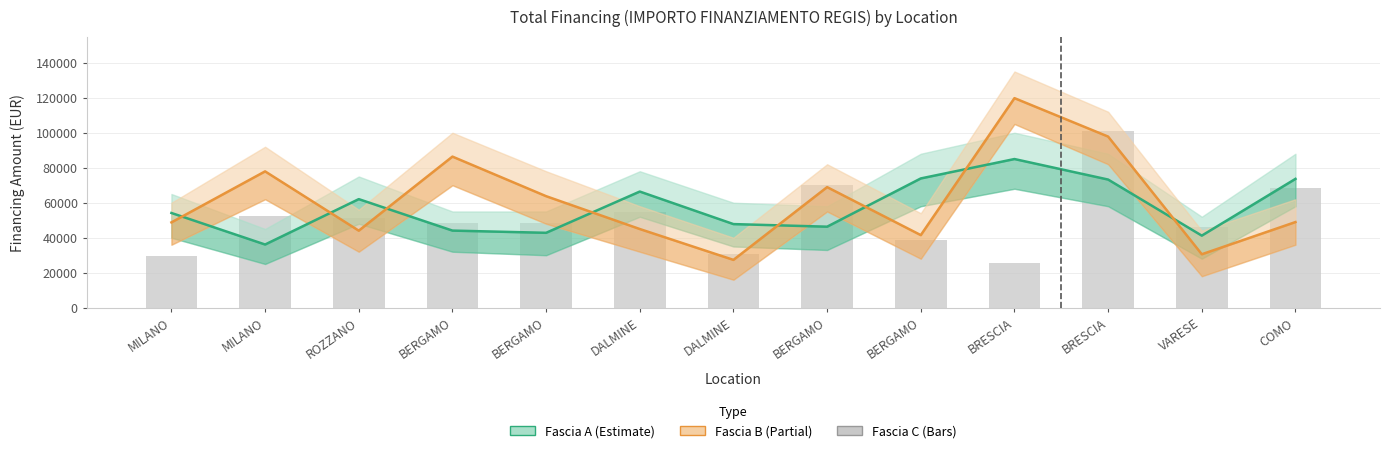

Rank the series by their average value, from lowest to highest.

Fascia C, Fascia A, Fascia B